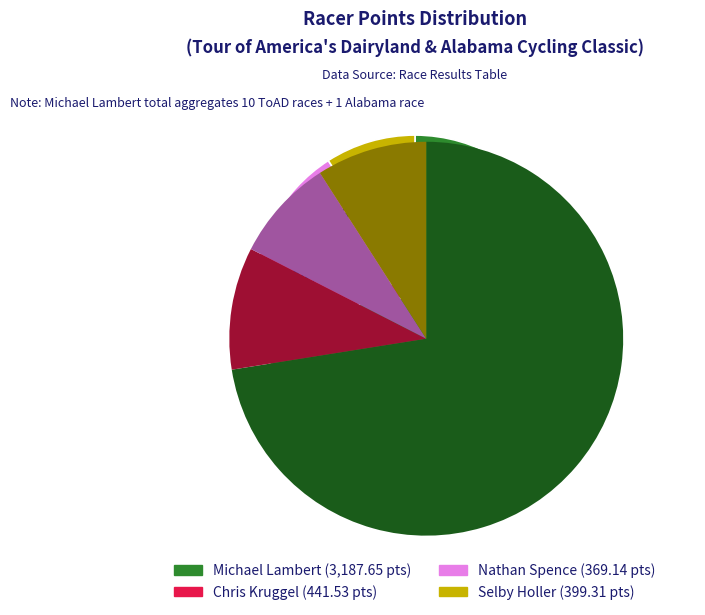

To the nearest percent, what is the difference between the Chris Kruggel and Michael Lambert slice percentages?

62%